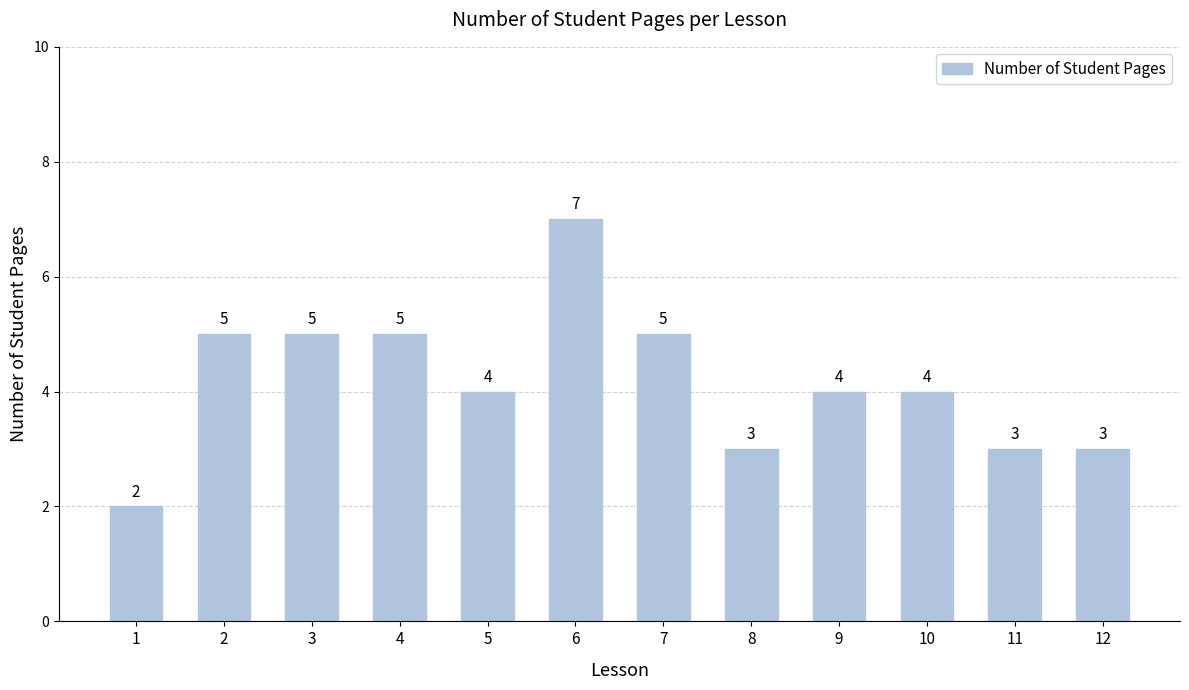

How many bars are there in total?

12